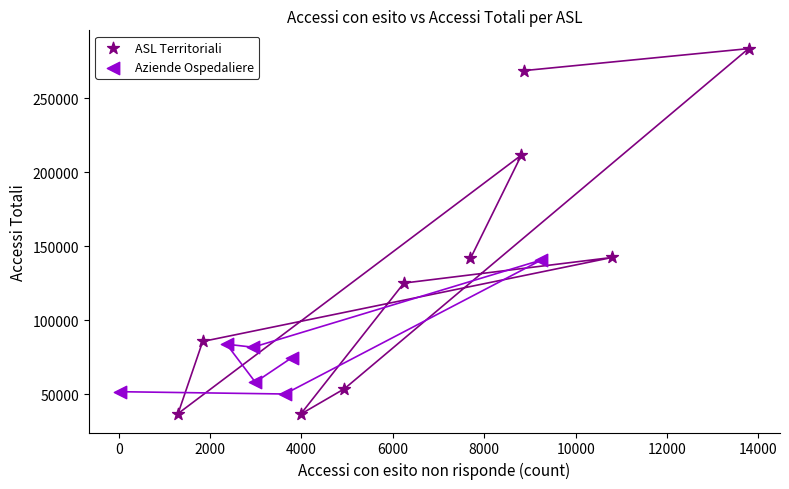

Which series has the largest Y range (max minus min)?

ASL Territoriali